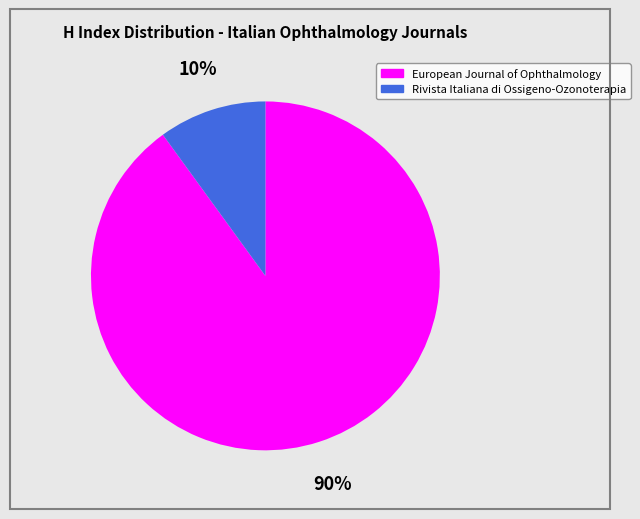

To the nearest percent, what percentage of the pie is European Journal of Ophthalmology?

90%